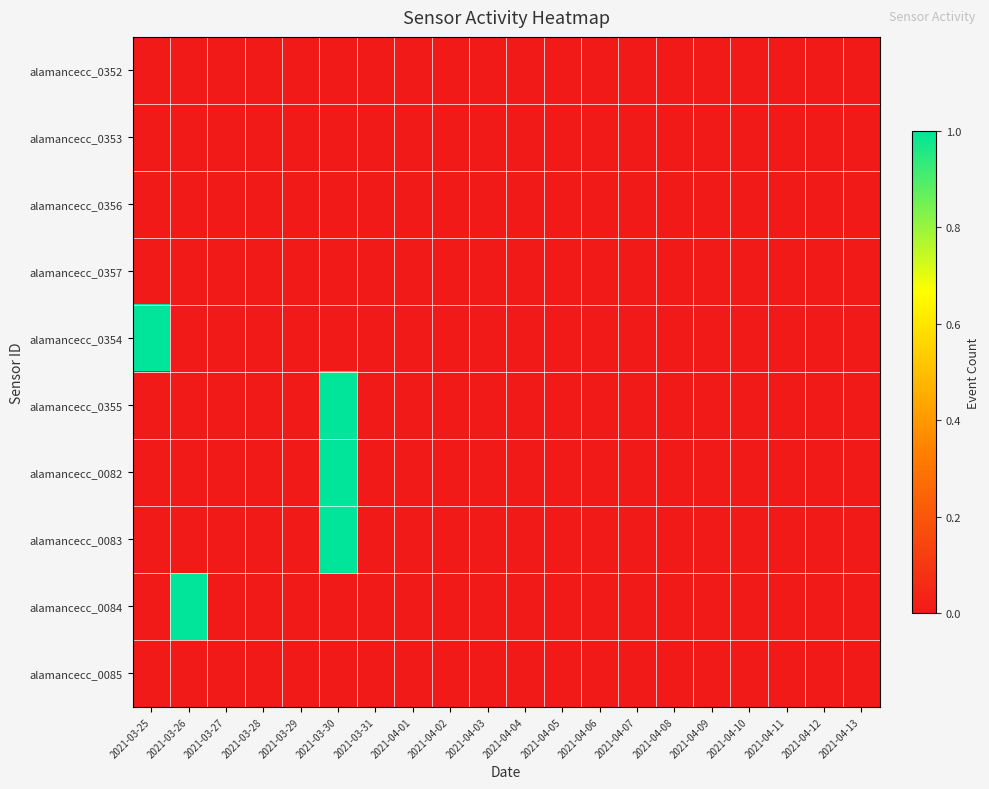

Which has a higher value, 2021-03-30 or 2021-03-29?

2021-03-30